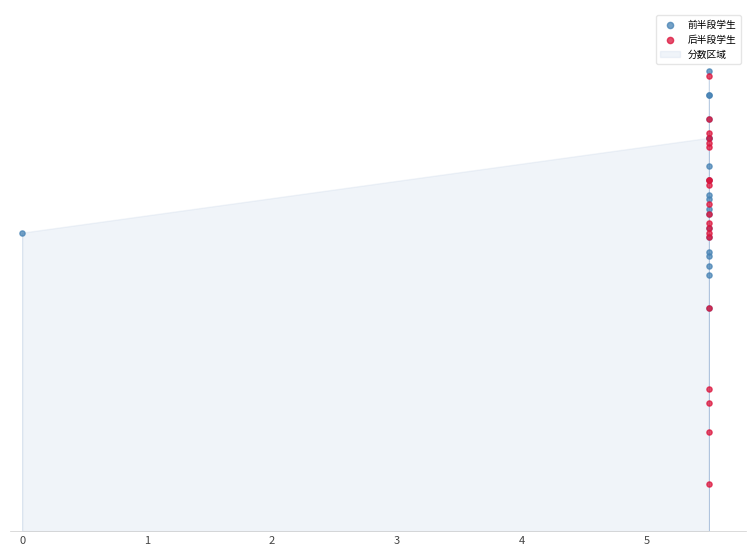

Which series has the widest spread of Y values?

后半段学生